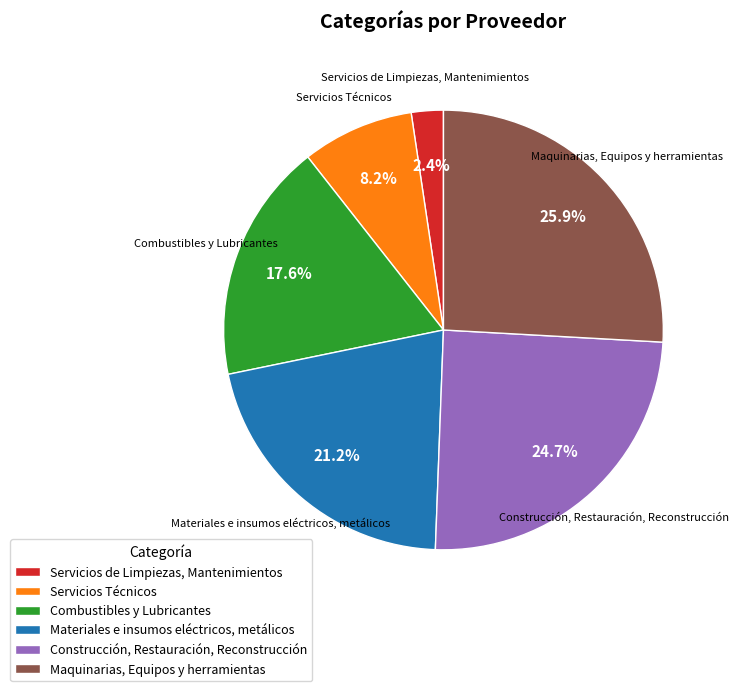

Combined, do Servicios de Limpiezas, Mantenimientos and Construcción, Restauración, Reconstrucción account for over 50%?

No